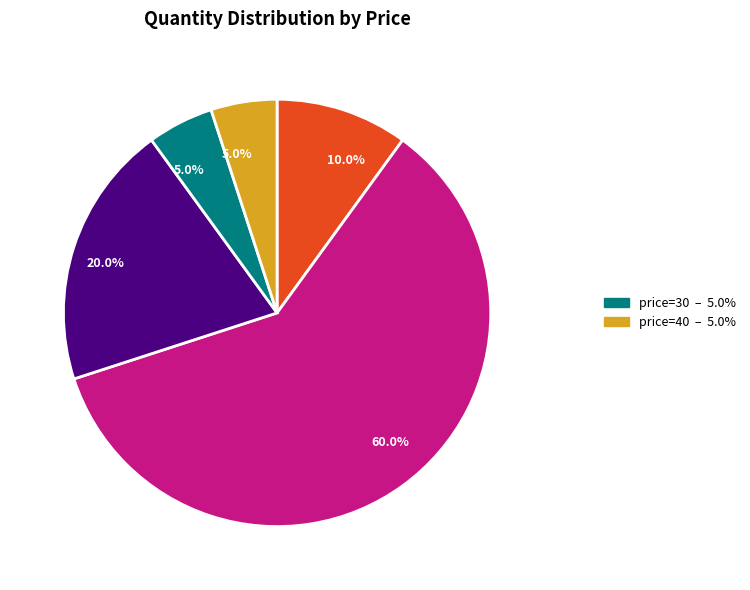

How many segments does this pie chart have?

5